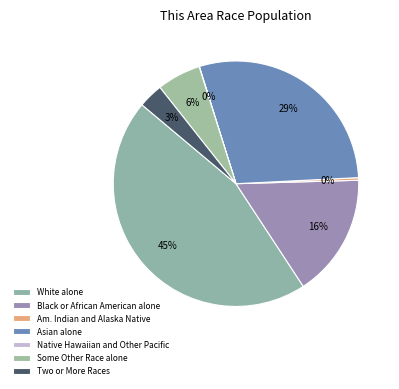

True or false: Black or African American alone accounts for 16% of the total.

True